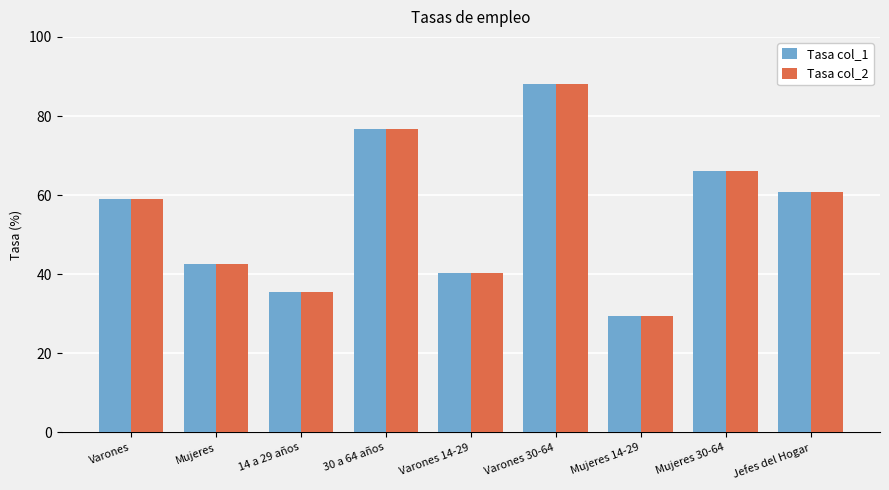

What is the sum of the Tasa col_2 values at Jefes del Hogar and Mujeres 14-29?

90.2